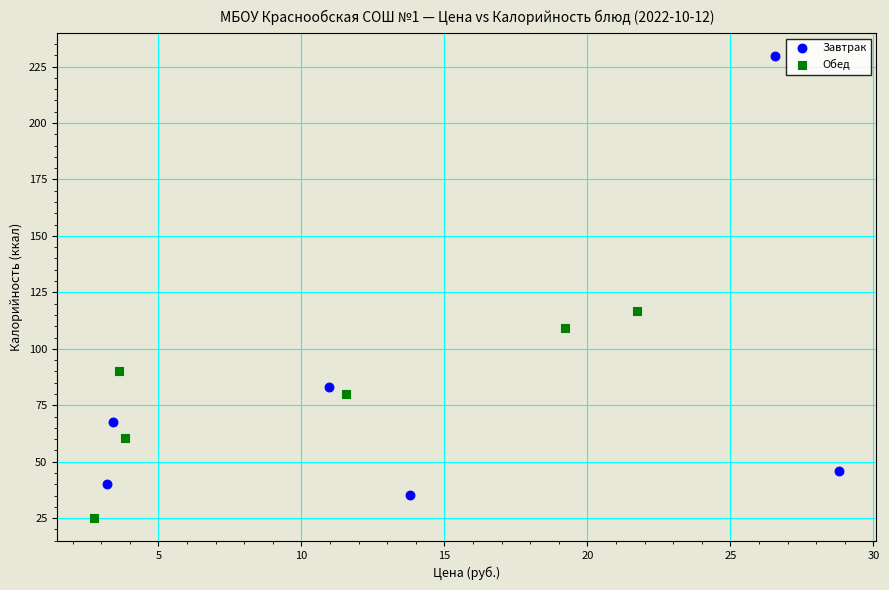

What are all the series names shown in the legend?

Завтрак, Обед